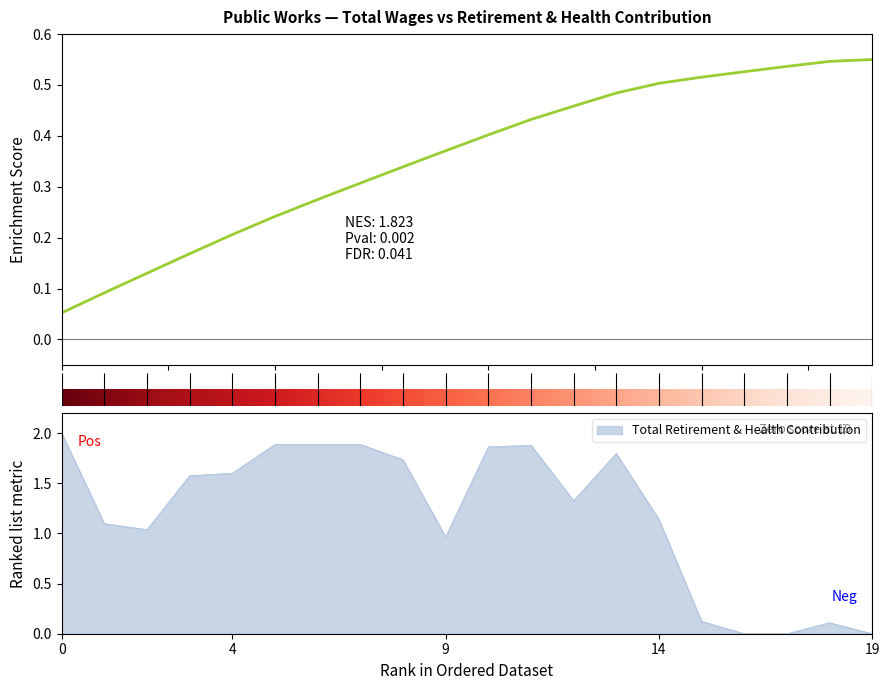

True or false: the data has more than 0 interior local peaks.

True